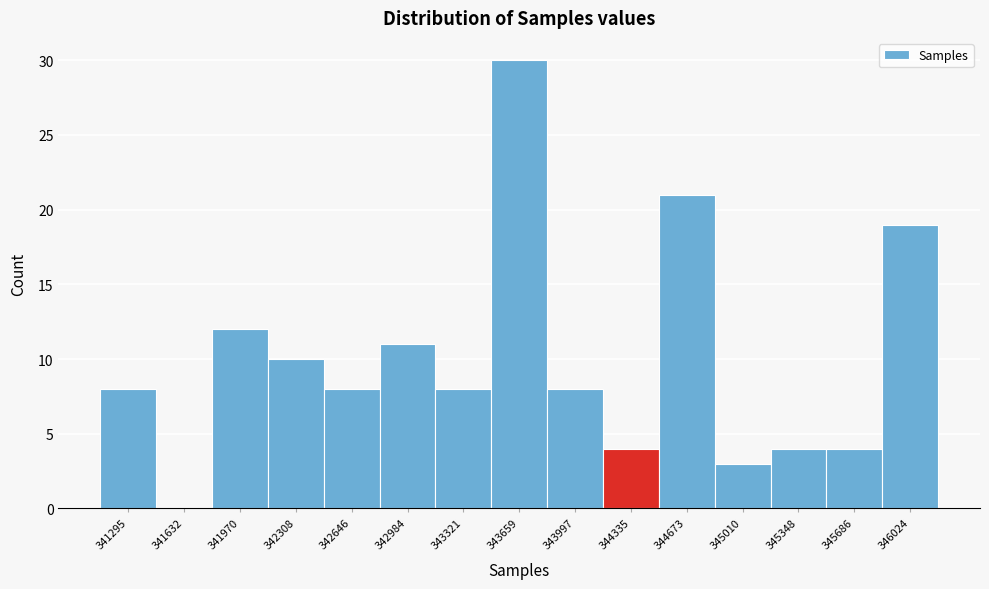

Reading left to right, transcribe all the data shown in this chart.

341295=8	341632=0	341970=12	342308=10	342646=8	342984=11	343321=8	343659=30	343997=8	344335=4	344673=21	345010=3	345348=4	345686=4	346024=19